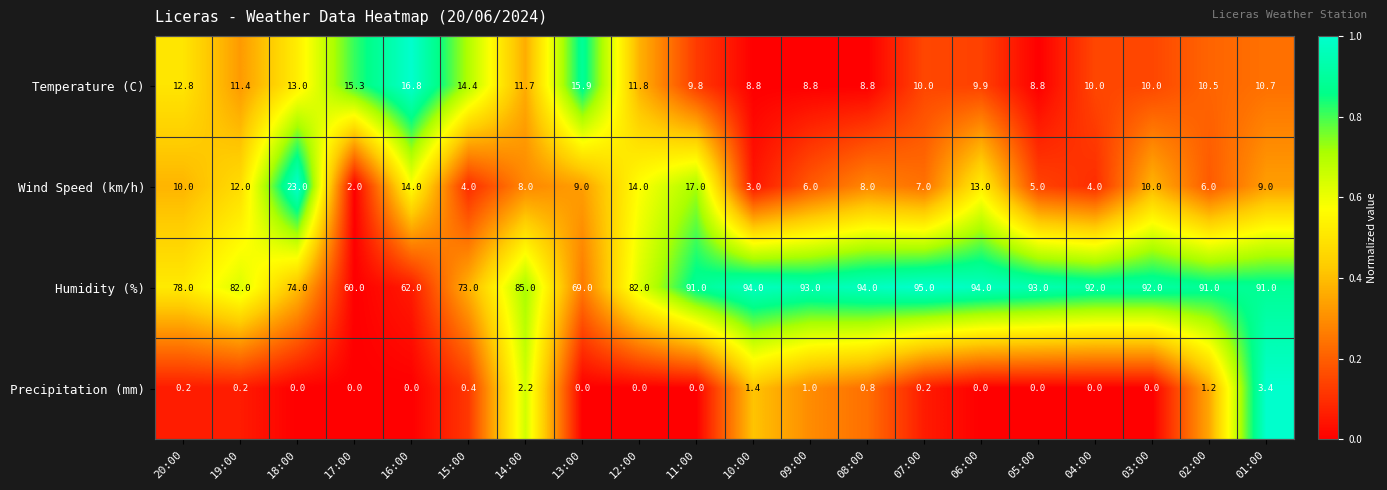

How many data points in Temperature (C) are less than 10?

6